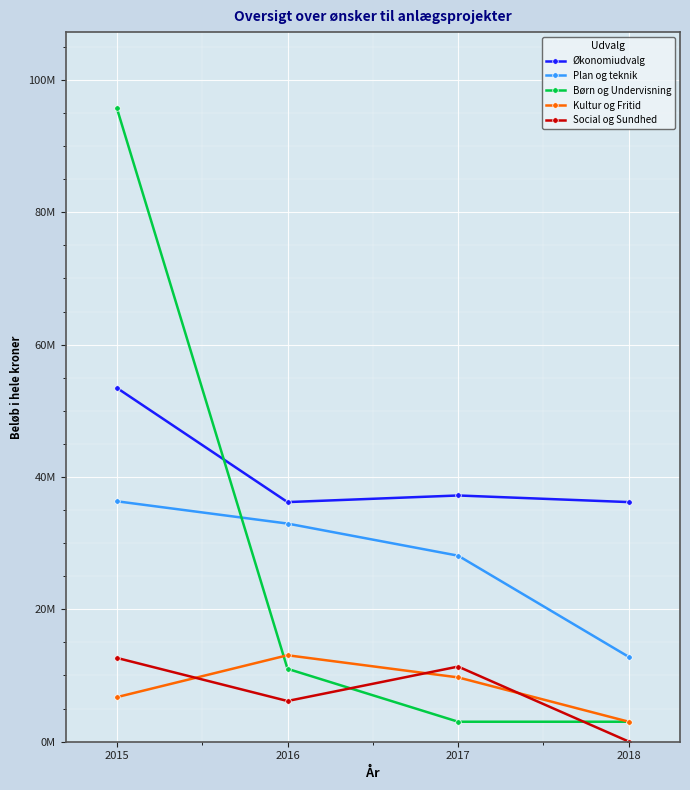

True or false: Plan og teknik and Økonomiudvalg cross at least once.

False